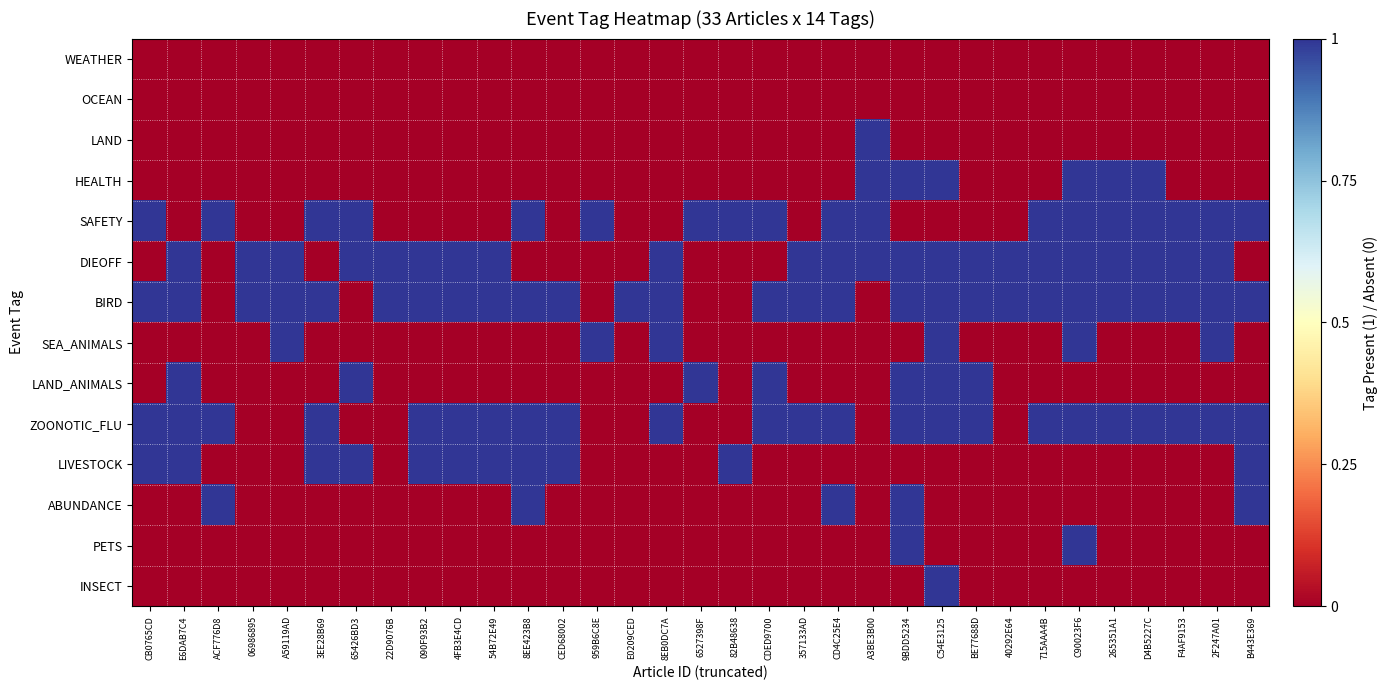

What is the maximum value shown in the chart?

1